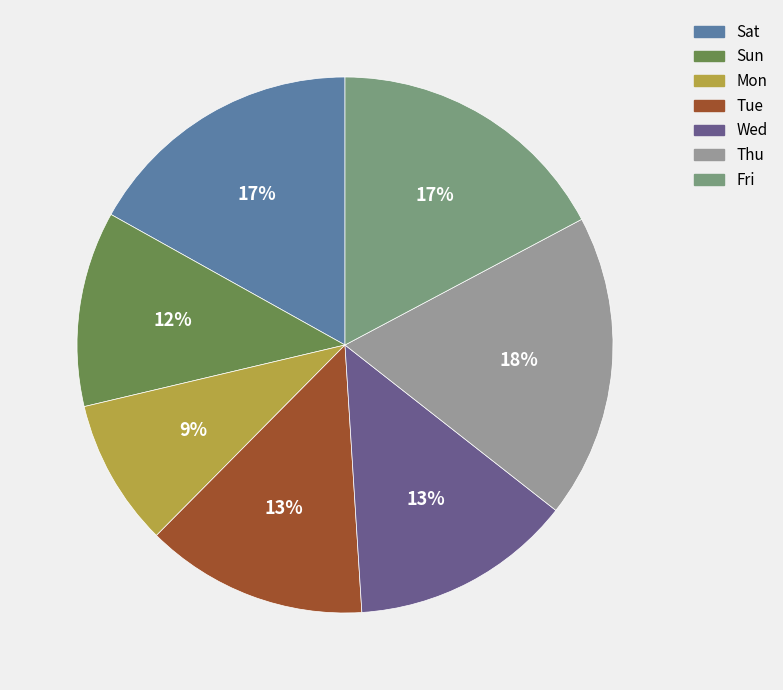

To the nearest percent, what portion does Sun represent?

12%